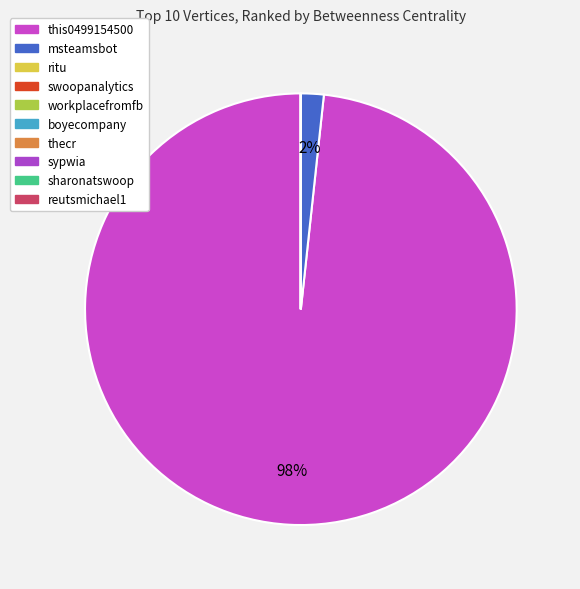

How much of the chart is everything except workplacefromfb?

100.0%